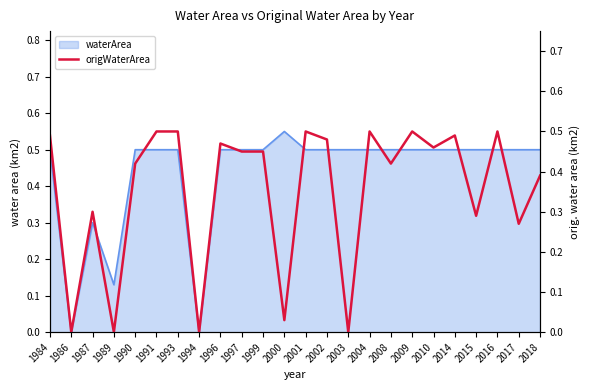

What is the difference between the values at 2008 and 2001?

0.1